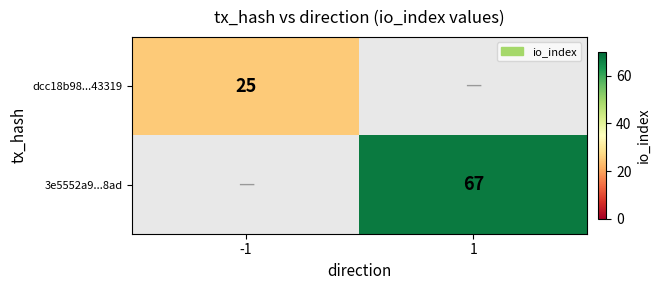

True or false: dcc18b98...43319 has a value of 25 at -1.

True